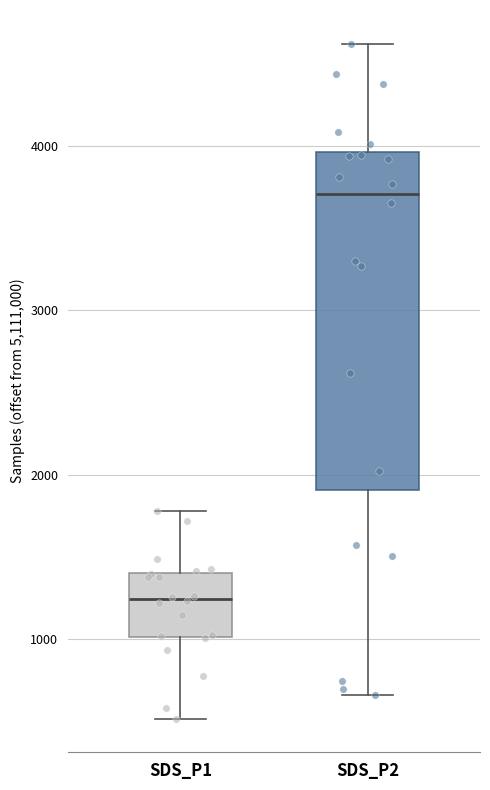

Reading left to right, read every box against the y-axis: the position of its median line, the range the box covers, and the ends of its whiskers. The values are not printed on the chart, so give them approximately, as read against the axis.

SDS_P1: median 1200, box 1000 to 1400, whiskers 500 to 1800
SDS_P2: median 3700, box 1900 to 4000, whiskers 700 to 4600